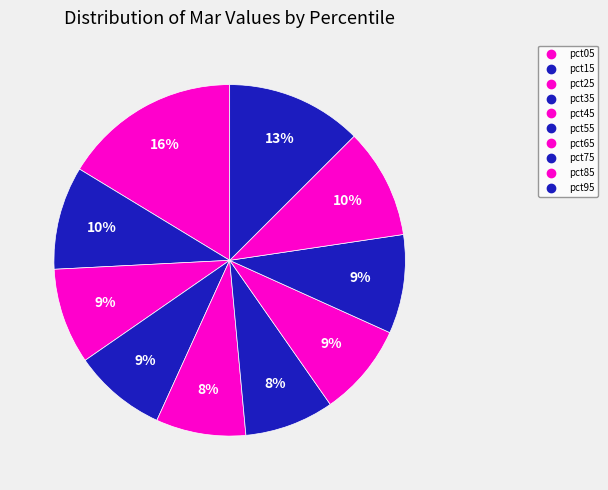

The pct05 slice represents 31% of the pie. True or false?

False